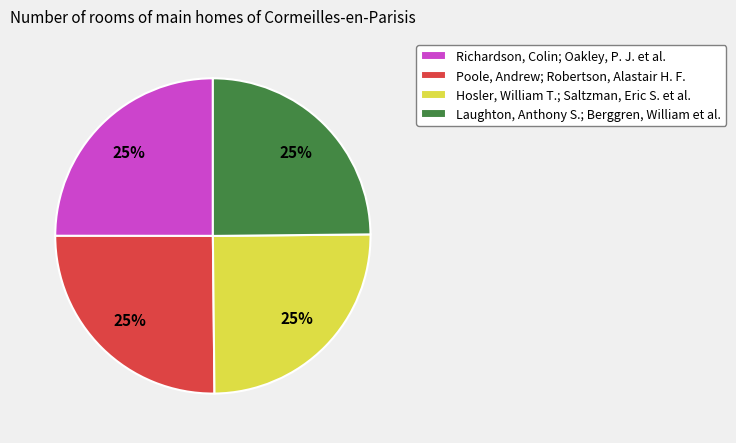

True or false: Poole, Andrew; Robertson, Alastair H. F. accounts for 25% of the total.

True